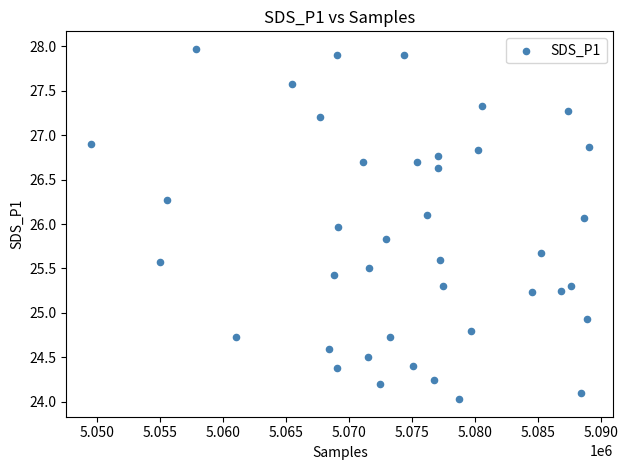

What is the range of Y values (max minus min)?

3.9